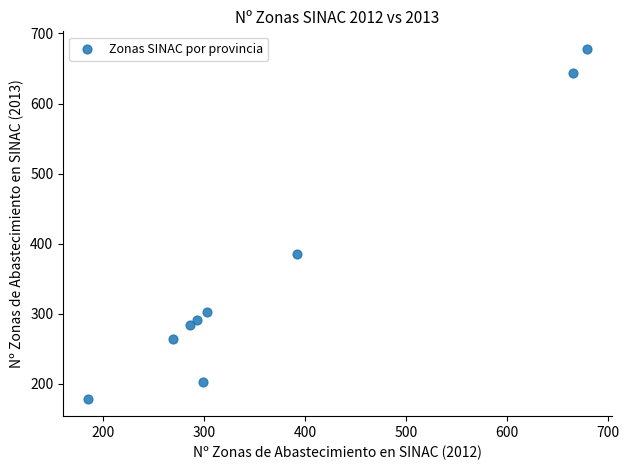

What is the range of X values (max minus min)?

494